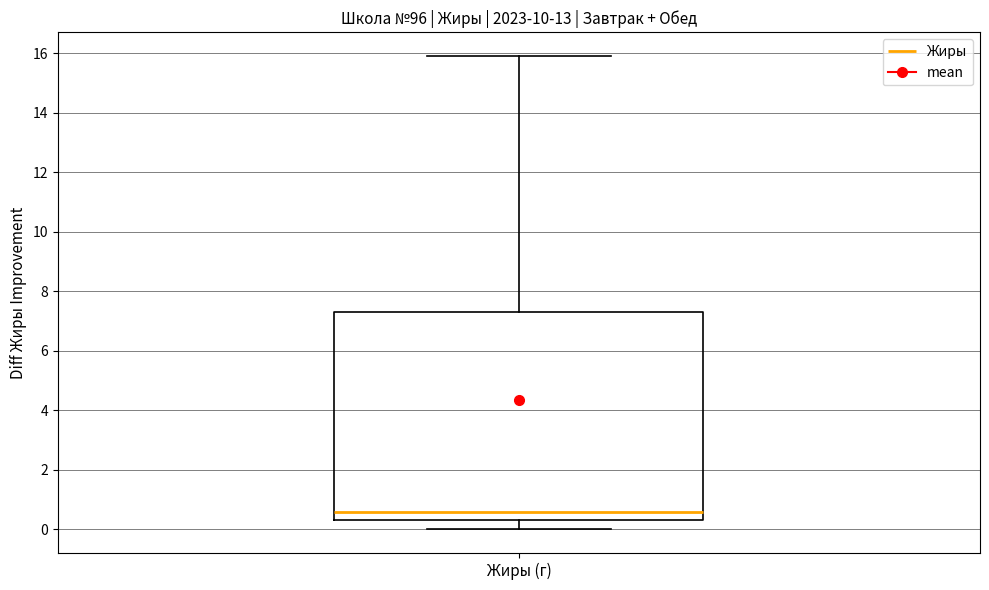

Read this box plot against the y-axis: the position of the median line, the range covered by the box, and the ends of both whiskers. The values are not printed on the chart, so give them approximately, as read against the axis.

median 0.6, box 0.4 to 7.4, whiskers 0.0 to 16.0